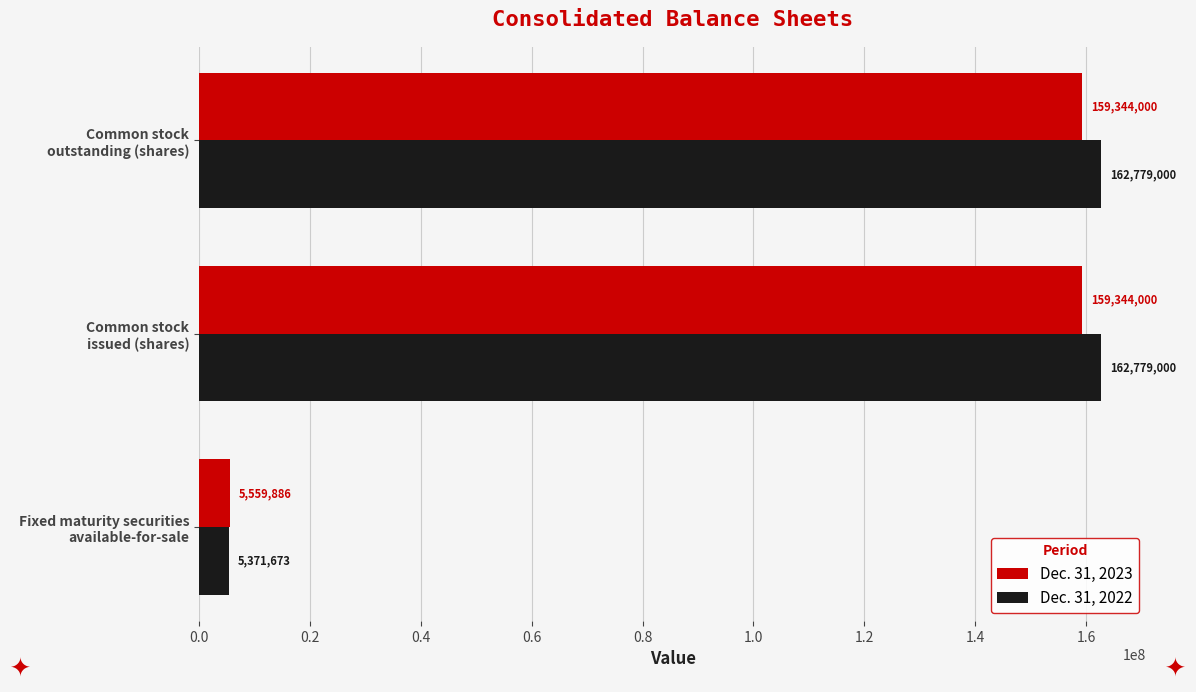

Rank the series by their maximum value, from lowest to highest.

Dec. 31, 2023, Dec. 31, 2022